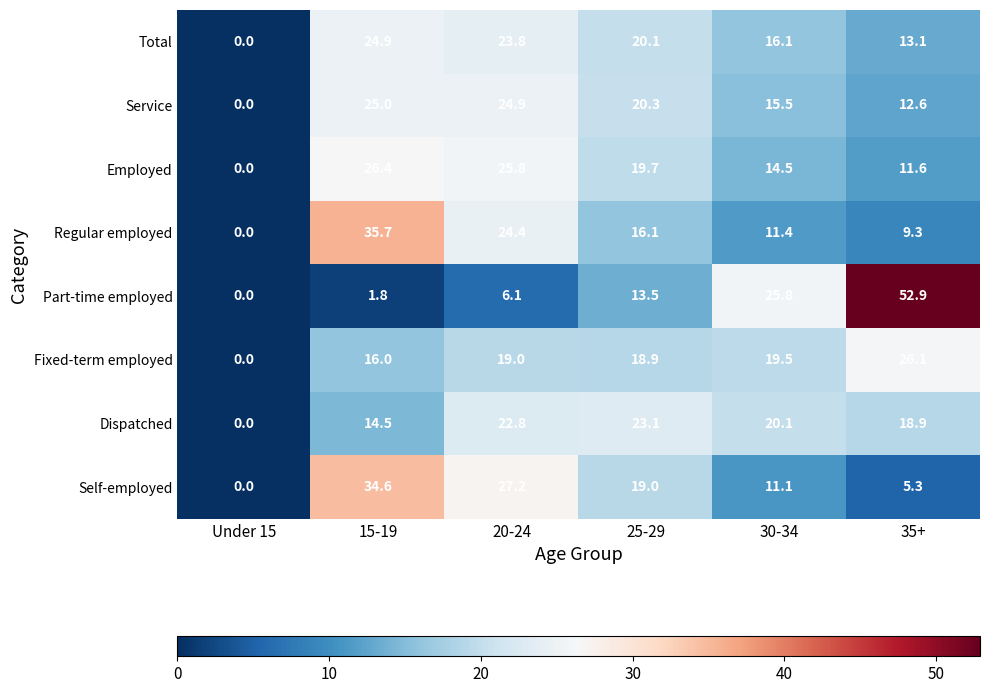

The value of Dispatched at 20-24 is 31.0. True or false?

False